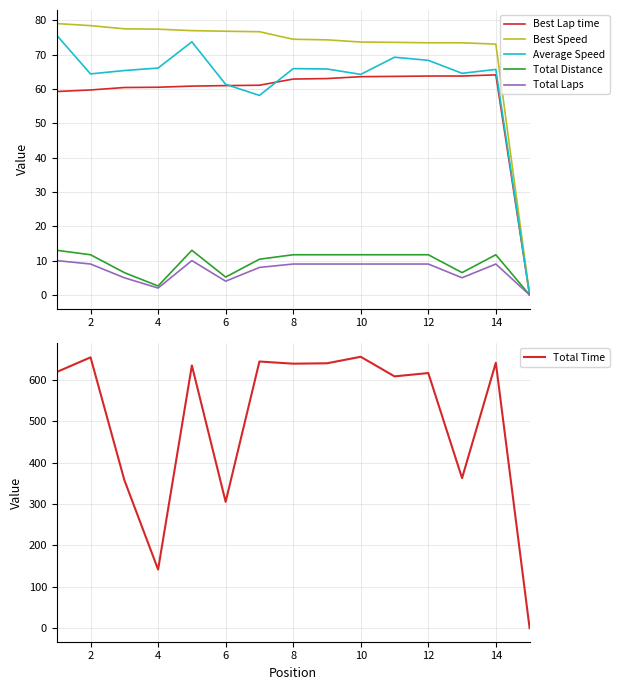

Which series has the largest total across all categories?

Total Time